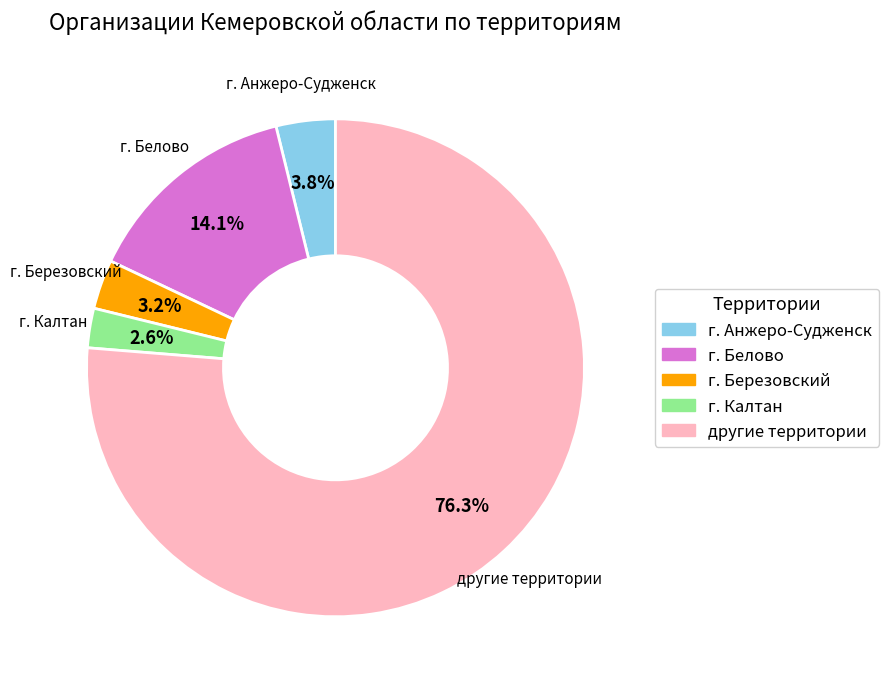

The другие территории slice represents 67% of the pie. True or false?

False